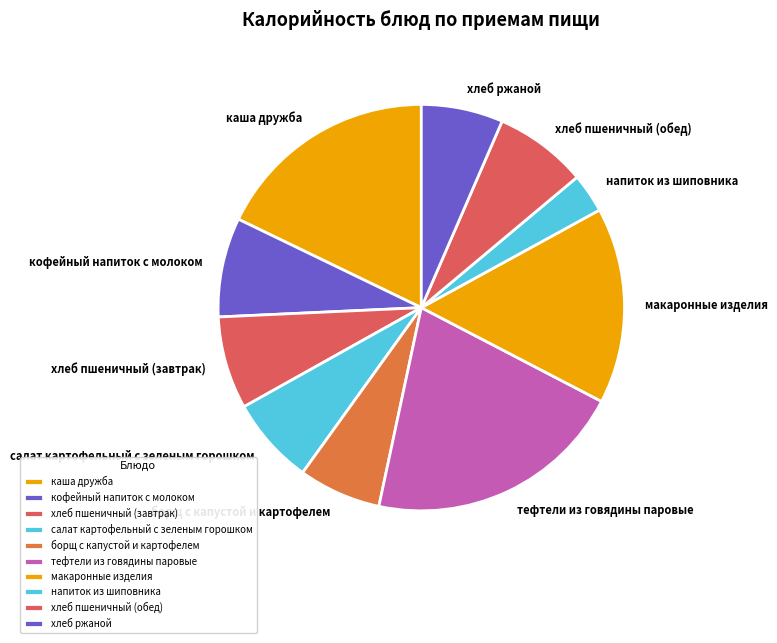

Is there a majority slice in this chart?

No